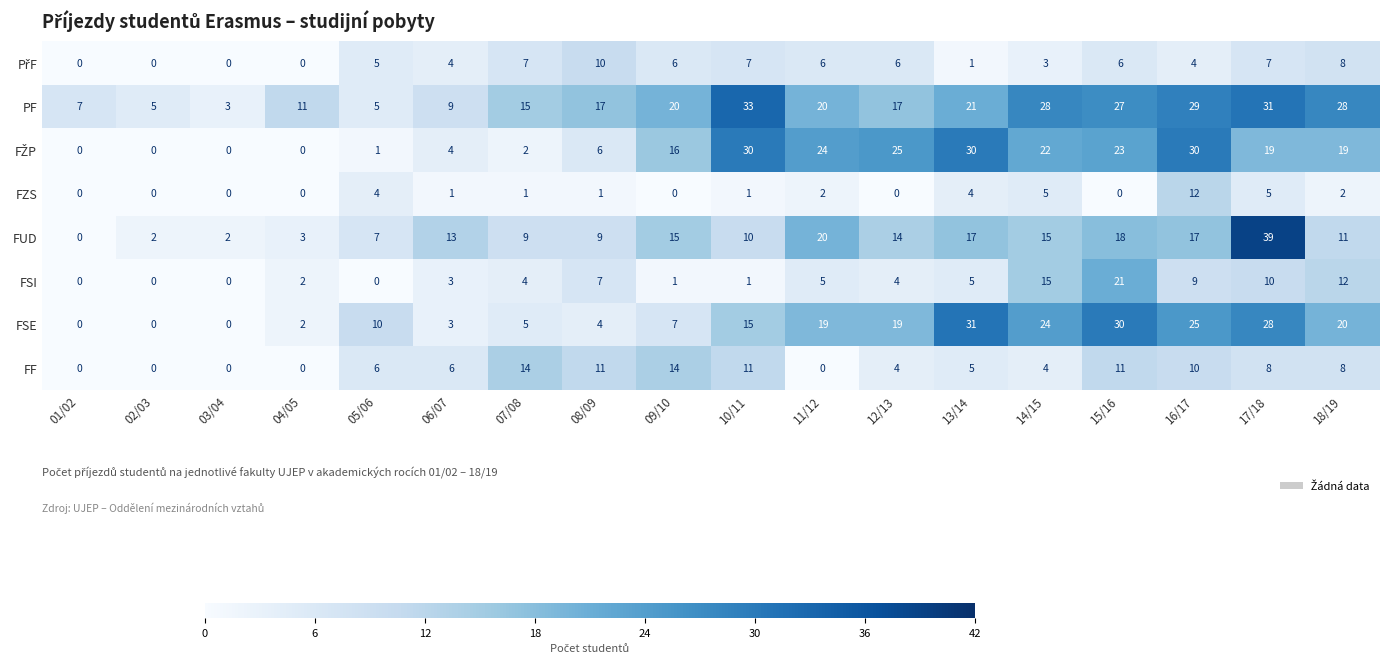

The FUD series shows 11 at 18/19. True or false?

True